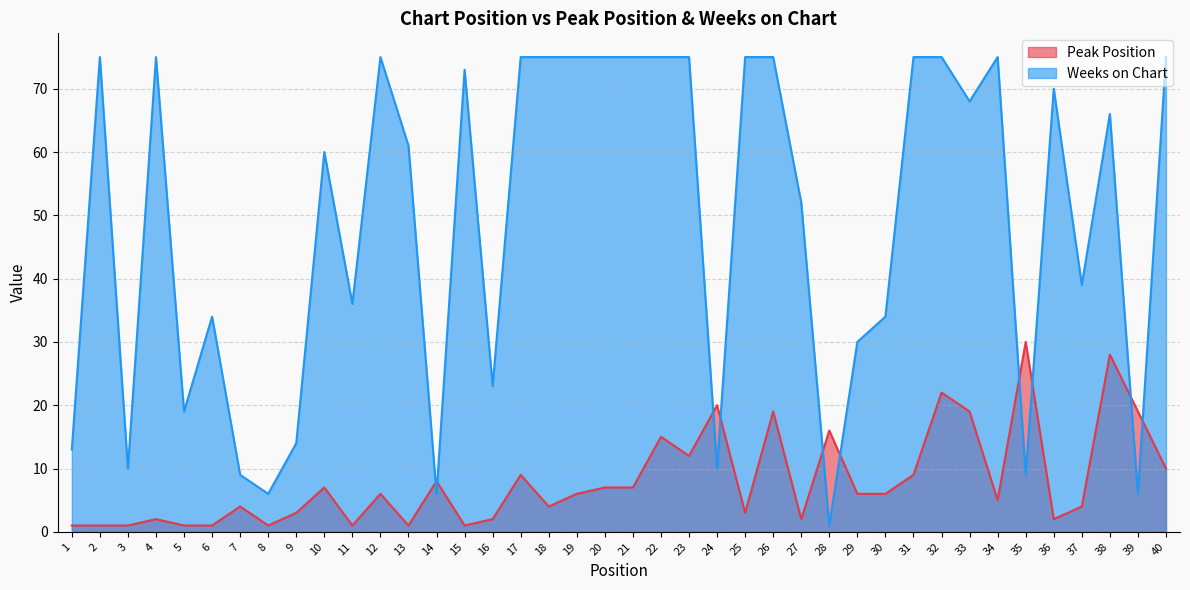

Where does the Peak Position series first go above 6?

10